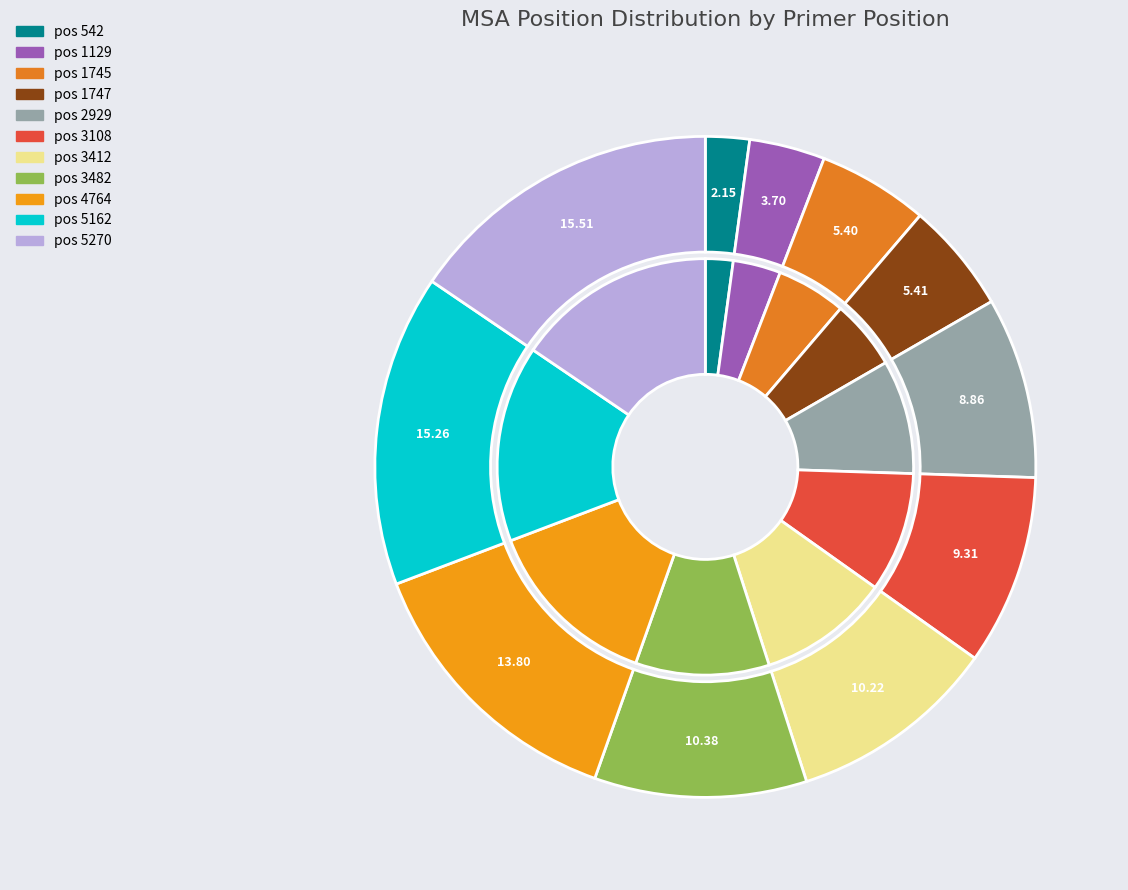

To the nearest percent, what percentage of the pie is 542?

2%